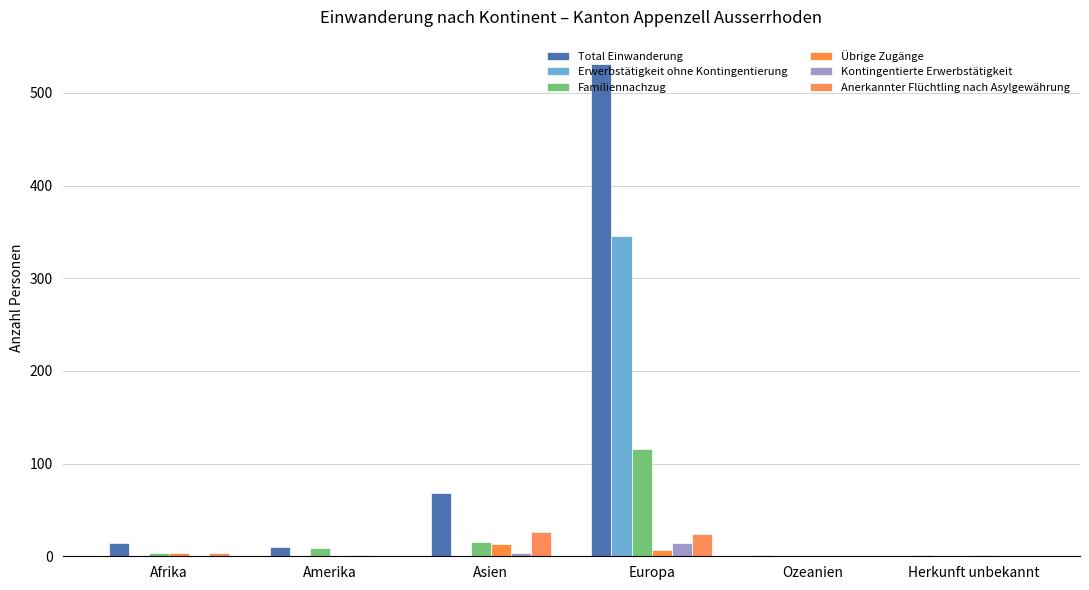

How many categories are shown in the chart?

6